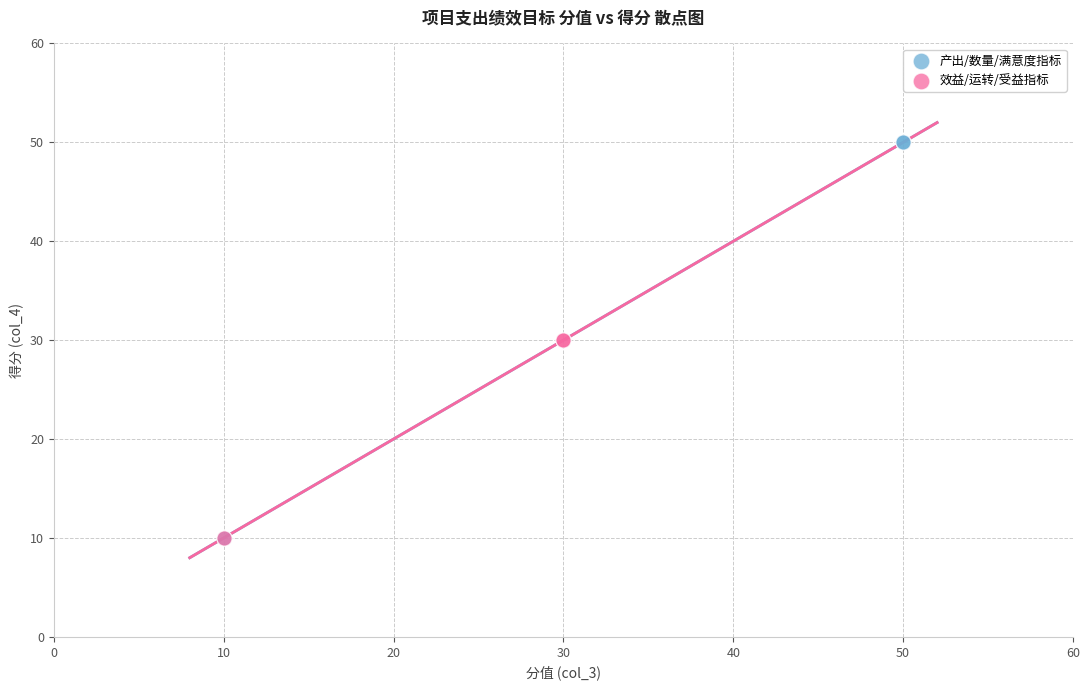

Which series contains the highest Y value?

产出/数量/满意度指标